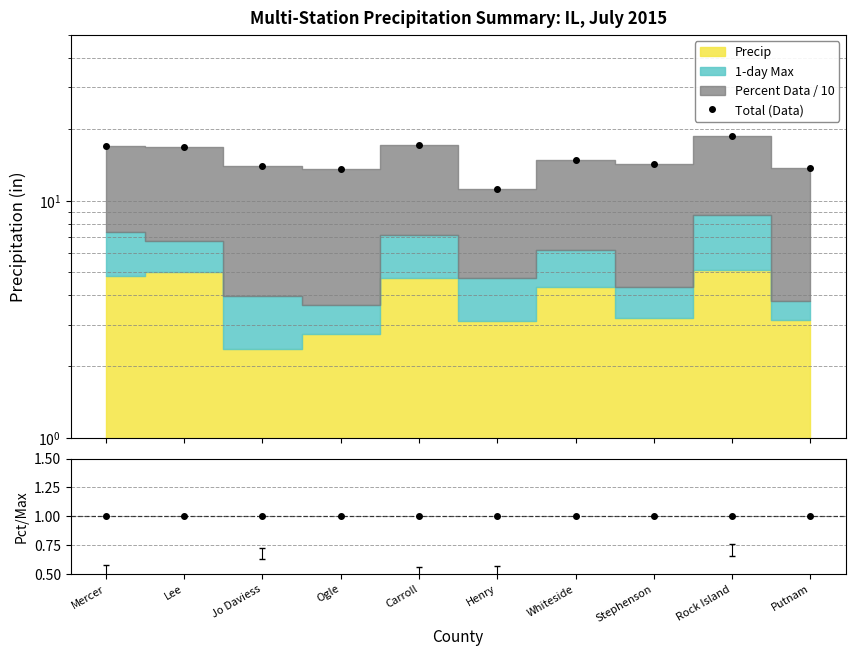

Is the value of Precip/Precip at Mercer greater than the value of Total (Data) at Mercer?

No